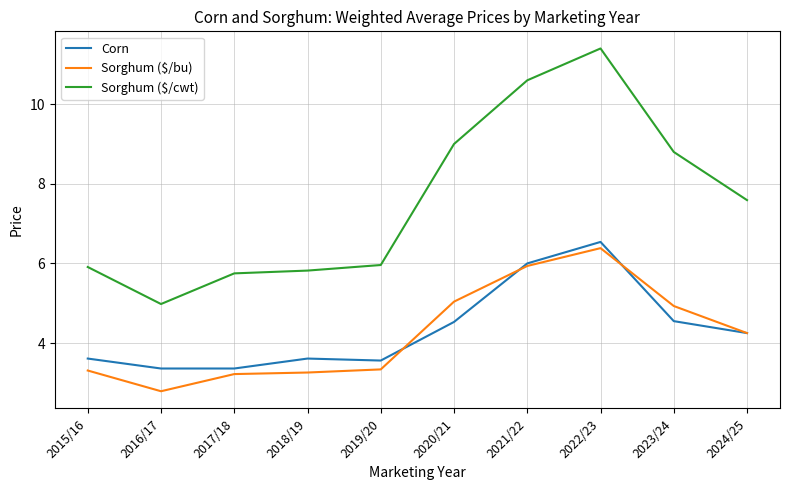

The Sorghum ($/cwt) series shows 4.2 at 2022/23. True or false?

False